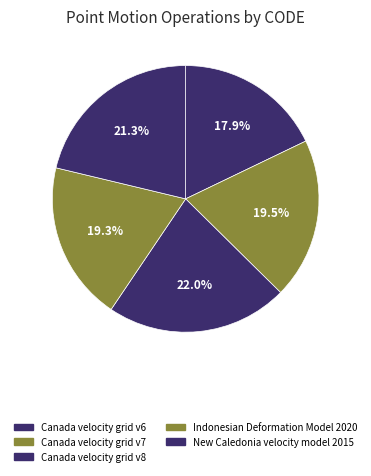

What is the change in value from Canada velocity grid v7 to New Caledonia velocity model 2015?

+840